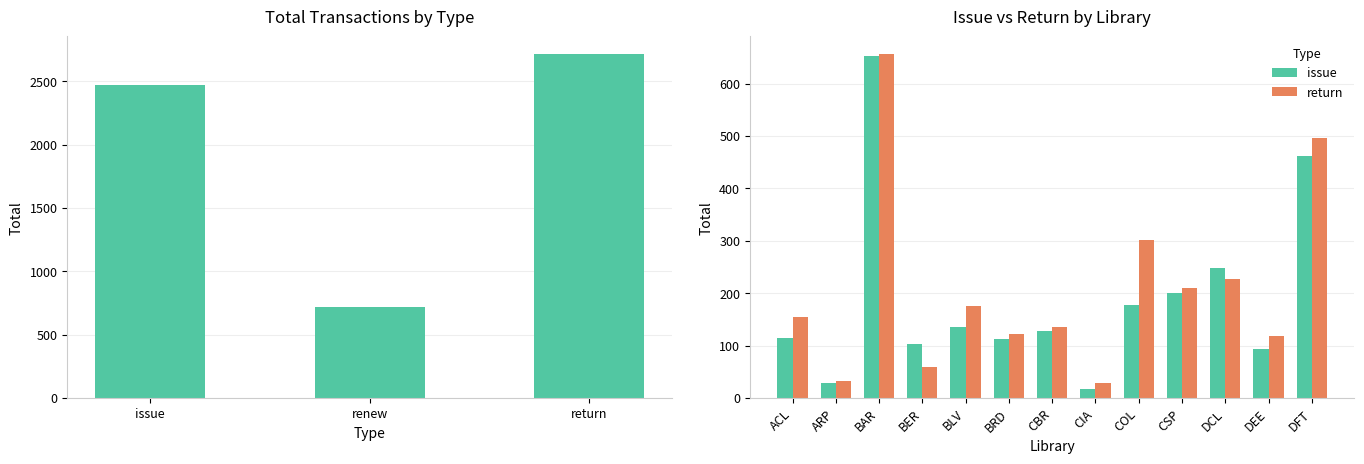

Which series has the widest spread of values?

issue